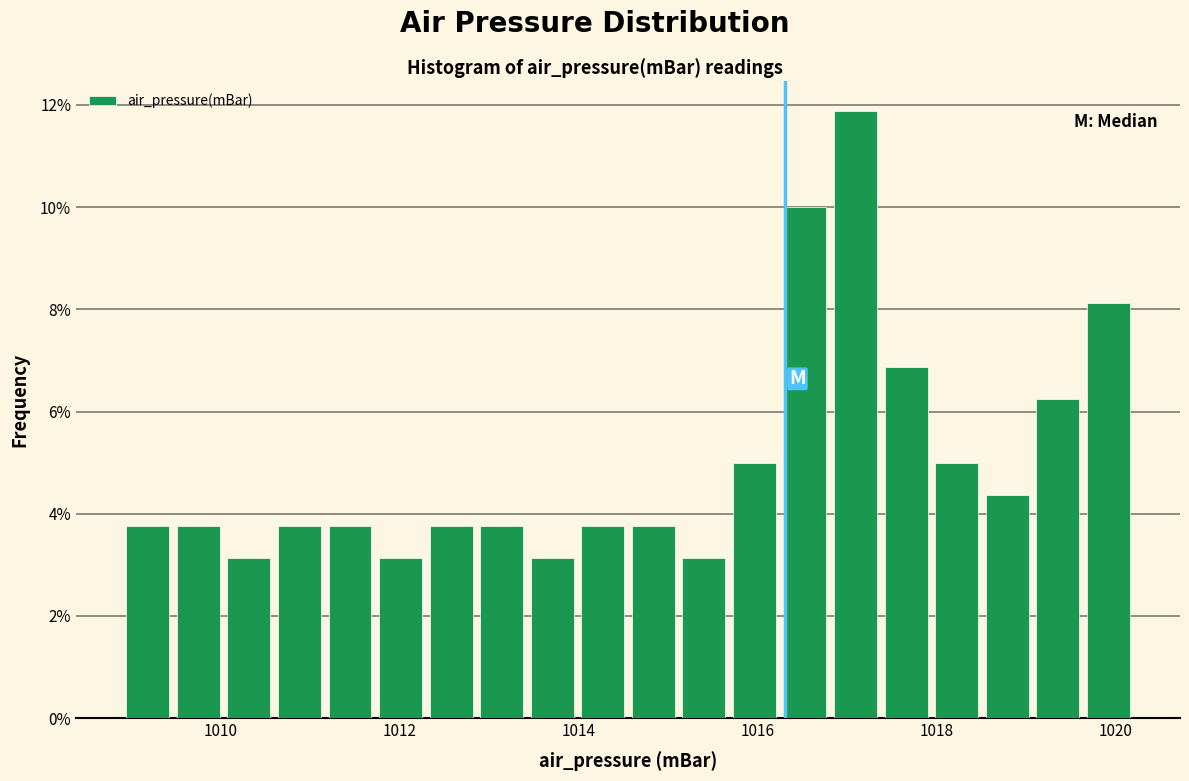

Around what value on the x-axis is the tallest bar? Give the approximate position of its centre, as read against the axis.

1017.0